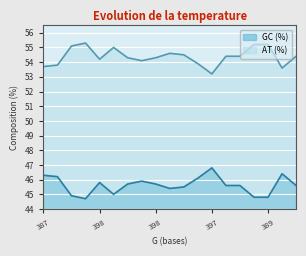

True or false: AT (%) and GC (%) intersect in this chart.

False